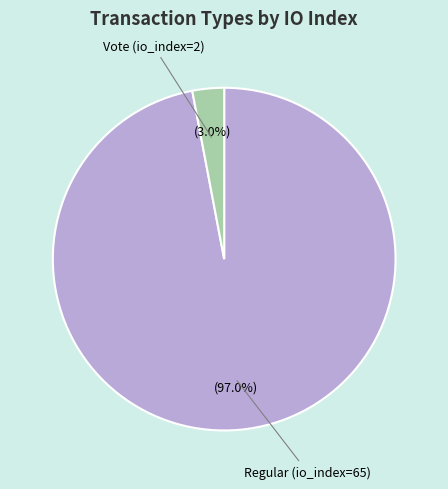

Is there any slice that represents more than half of the pie?

Yes